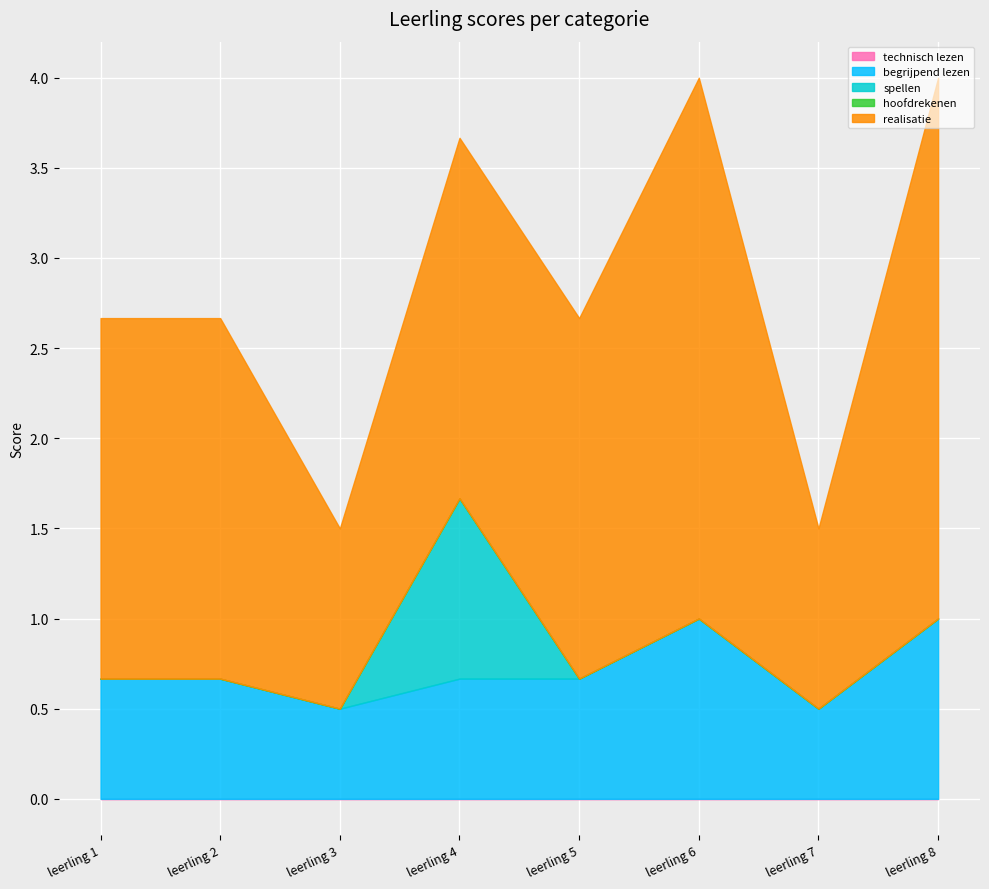

True or false: realisatie and technisch lezen intersect in this chart.

False